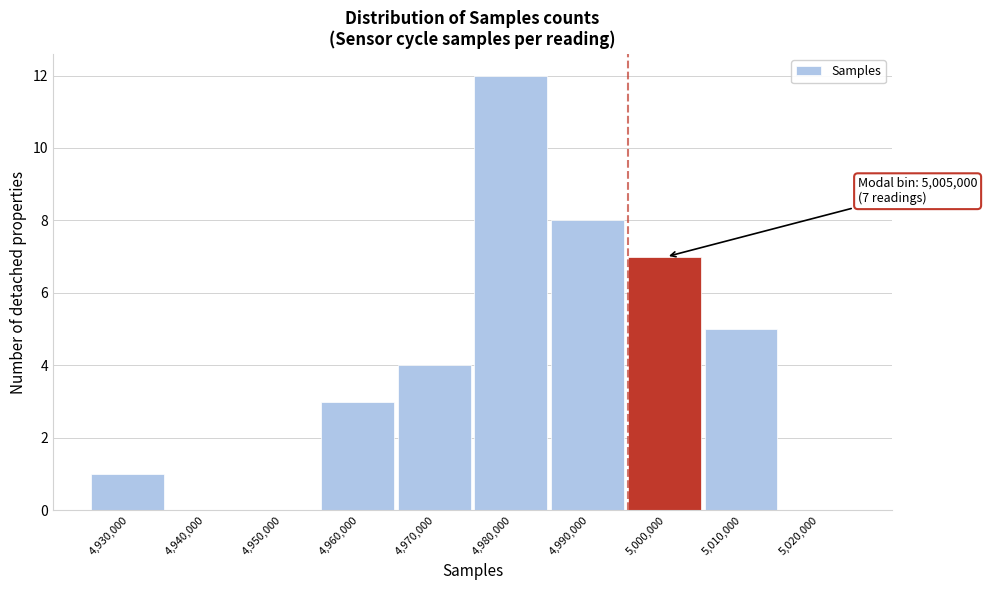

Reading left to right, transcribe all the data shown in this chart.

4,930,000=1	4,940,000=0	4,950,000=0	4,960,000=3	4,970,000=4	4,980,000=12	4,990,000=8	5,000,000=7	5,010,000=5	5,020,000=0